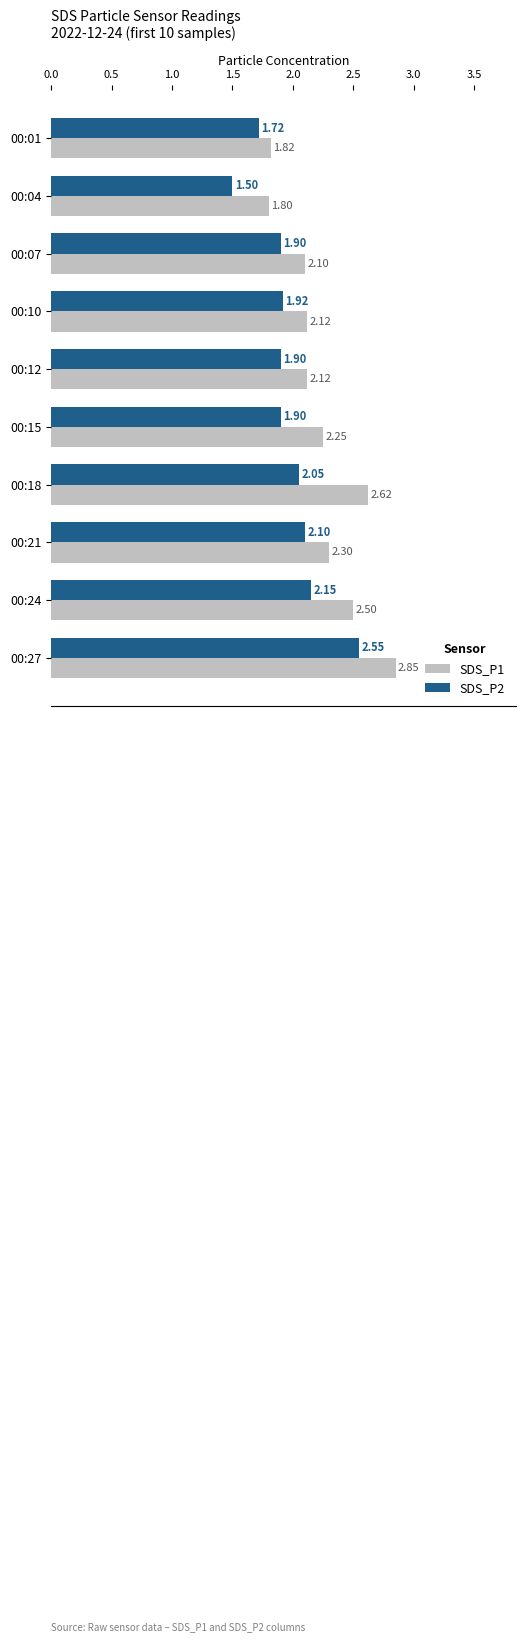

What is the minimum value for SDS_P2?

1.5